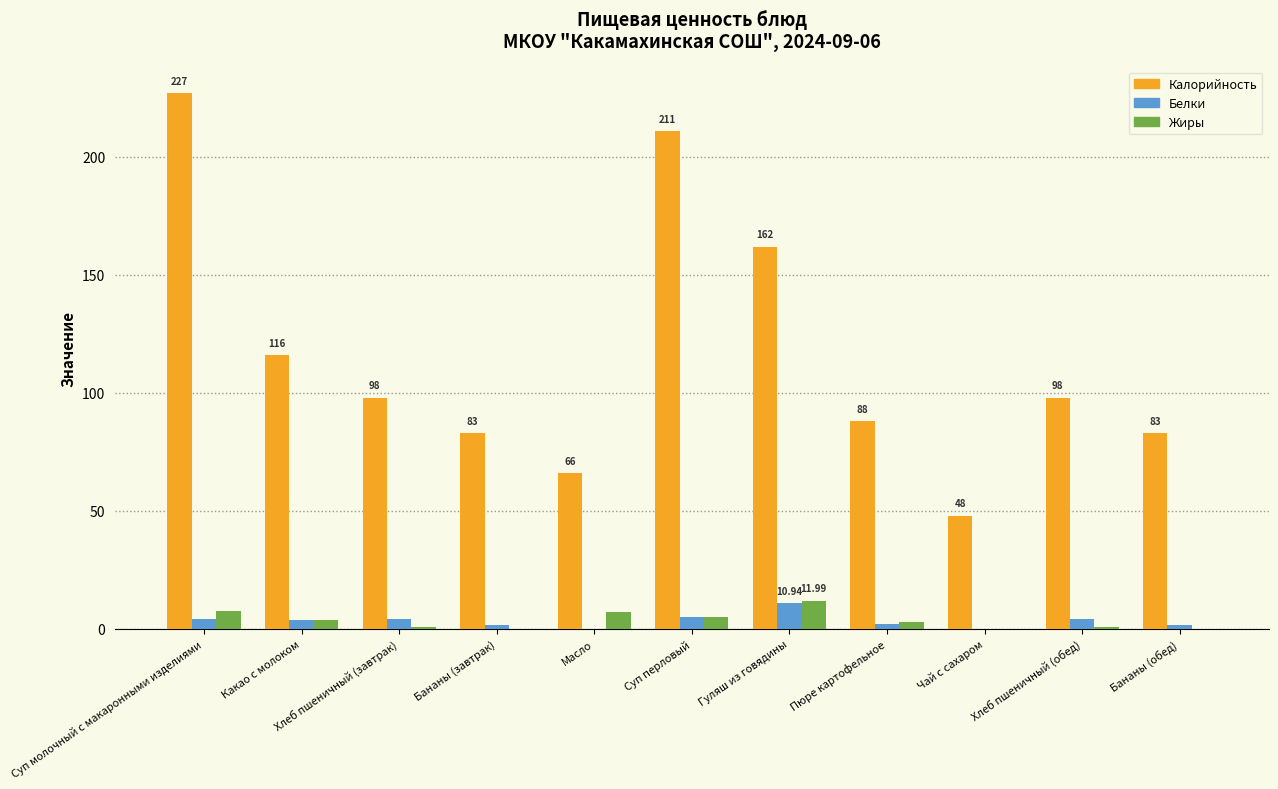

Where is Калорийность nearest to the value 137?

Какао с молоком